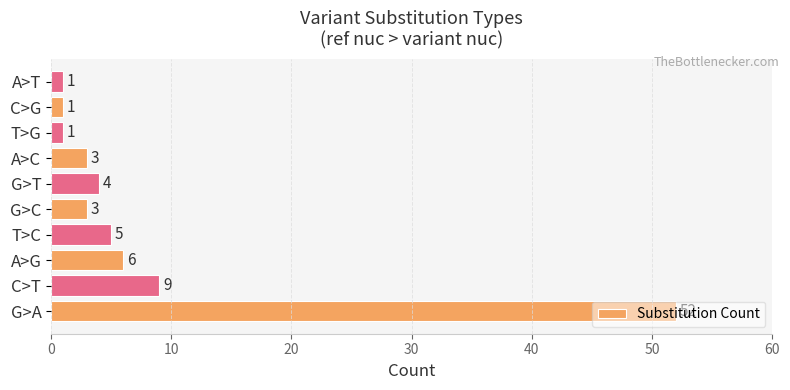

How many series are shown in this chart?

1